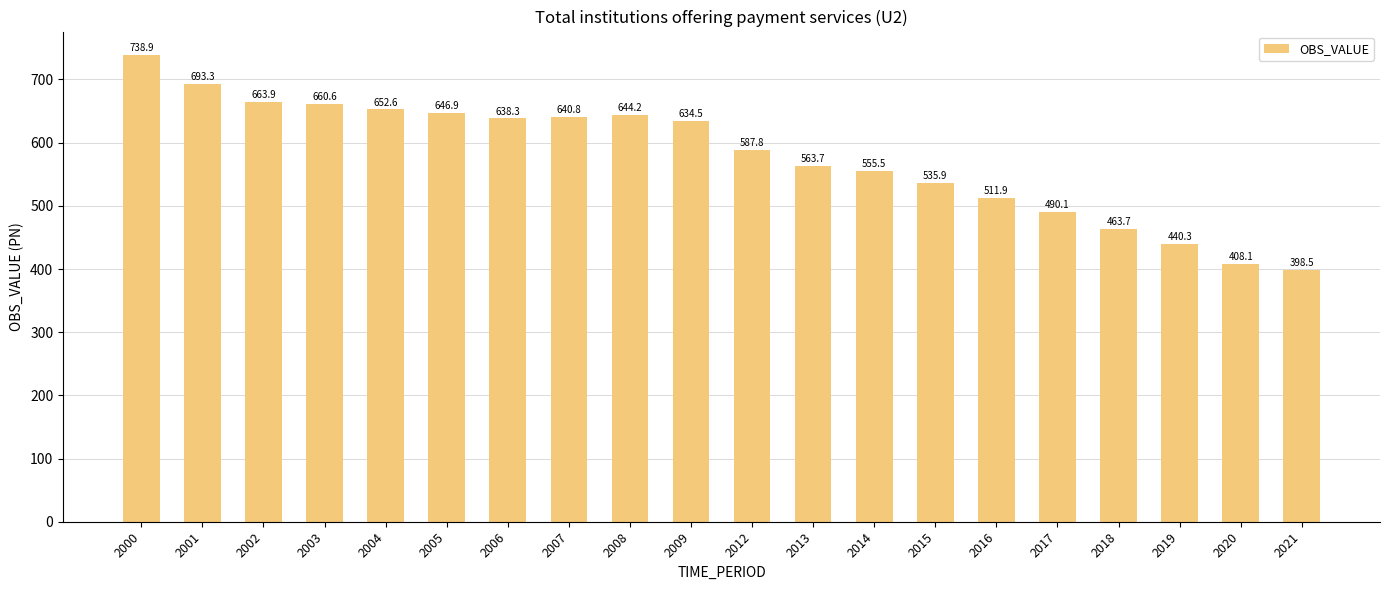

Reading left to right, extract all data points from this chart.

738.9	693.3	663.9	660.6	652.6	646.9	638.3	640.8	644.2	634.5	587.8	563.7	555.5	535.9	511.9	490.1	463.7	440.3	408.1	398.5